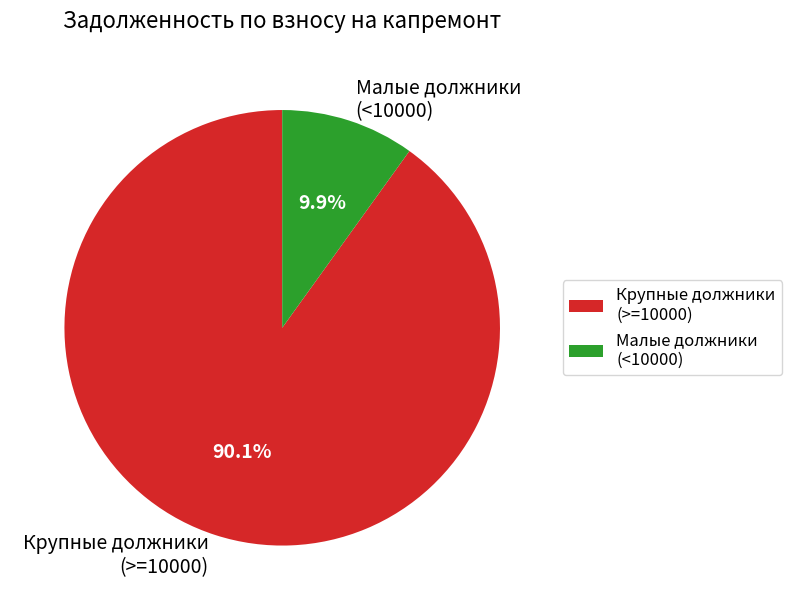

Which category has the biggest portion of the pie?

Крупные должники (>=10000)